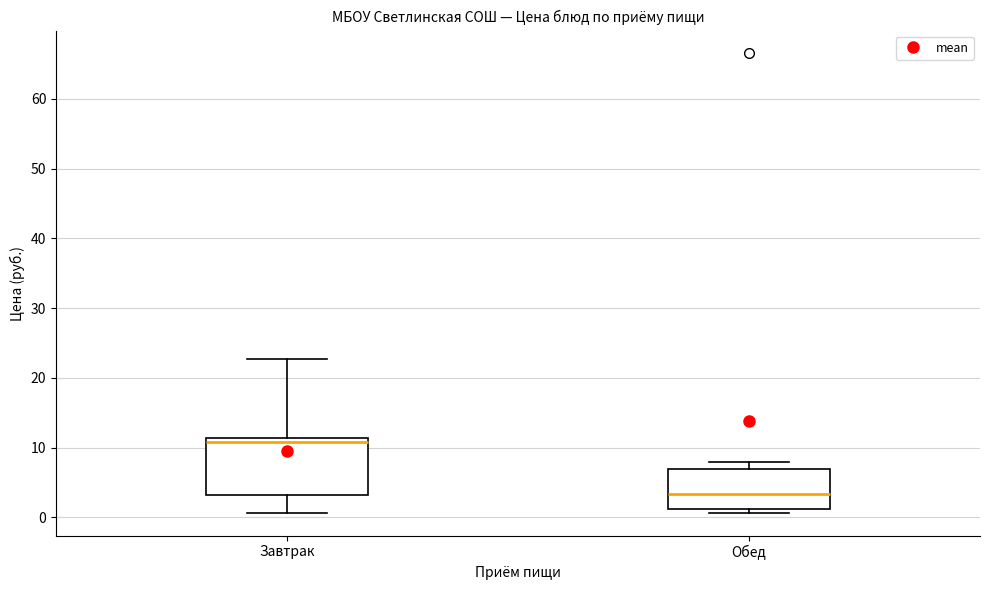

Which box's median line is the highest?

Завтрак